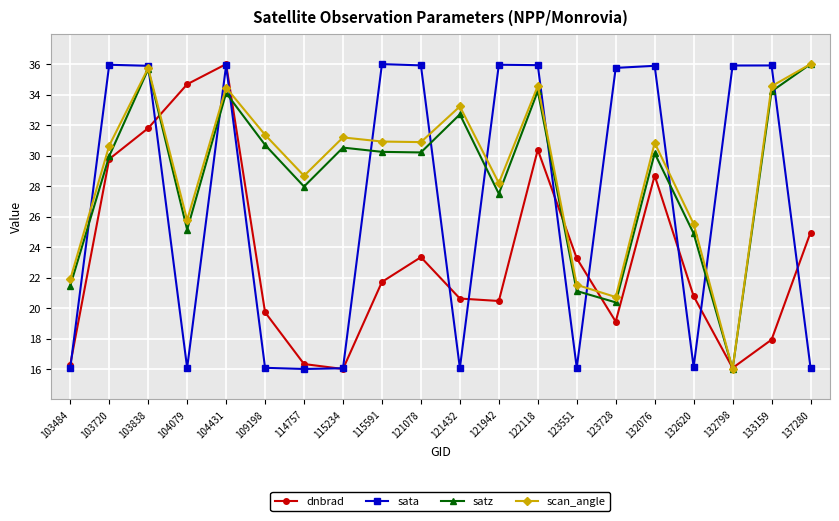

What is the sum of all satz values?

573.1